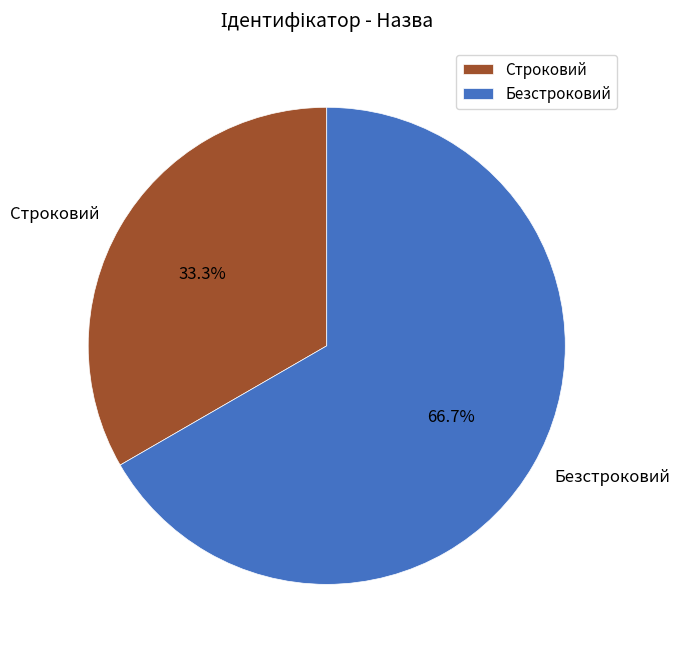

To the nearest percent, what is the difference between the Безстроковий and Строковий slice percentages?

33%